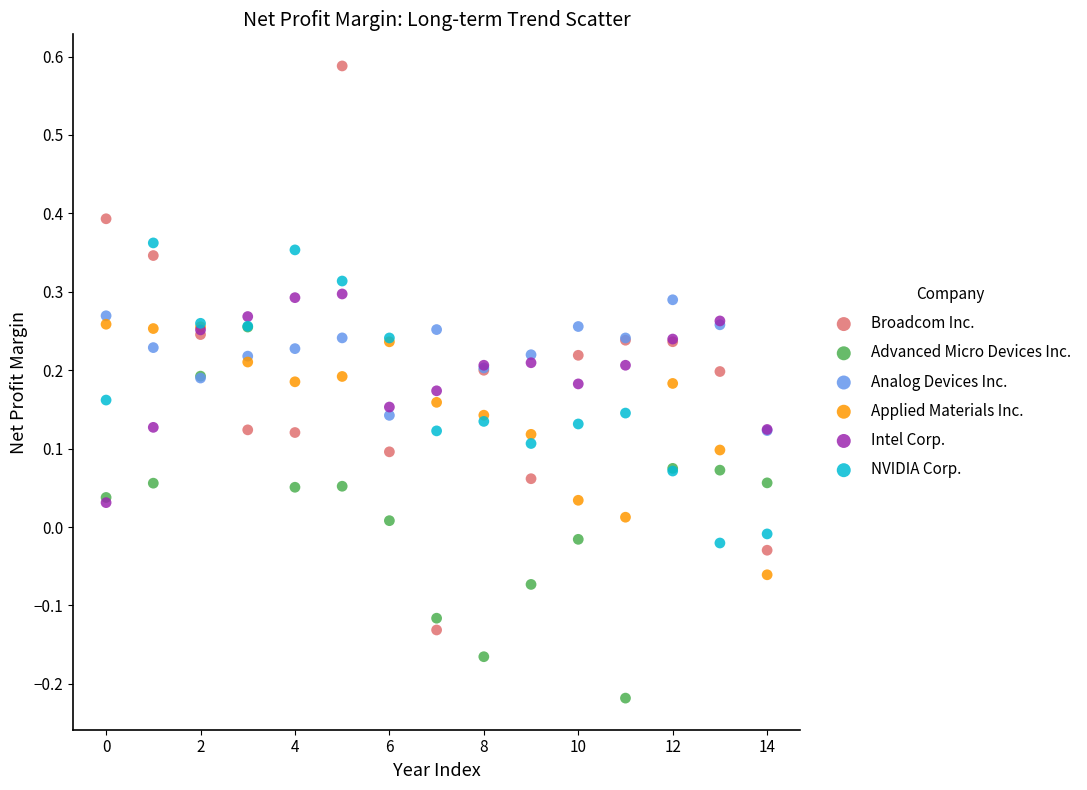

Which series reaches the minimum Y coordinate?

Advanced Micro Devices Inc.